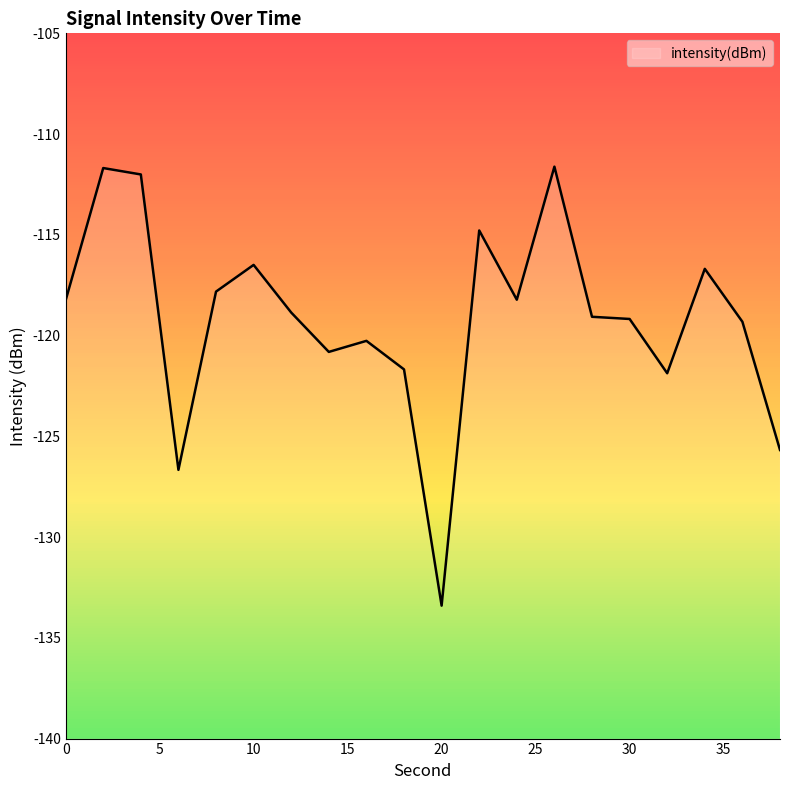

How many values are below -118?

13